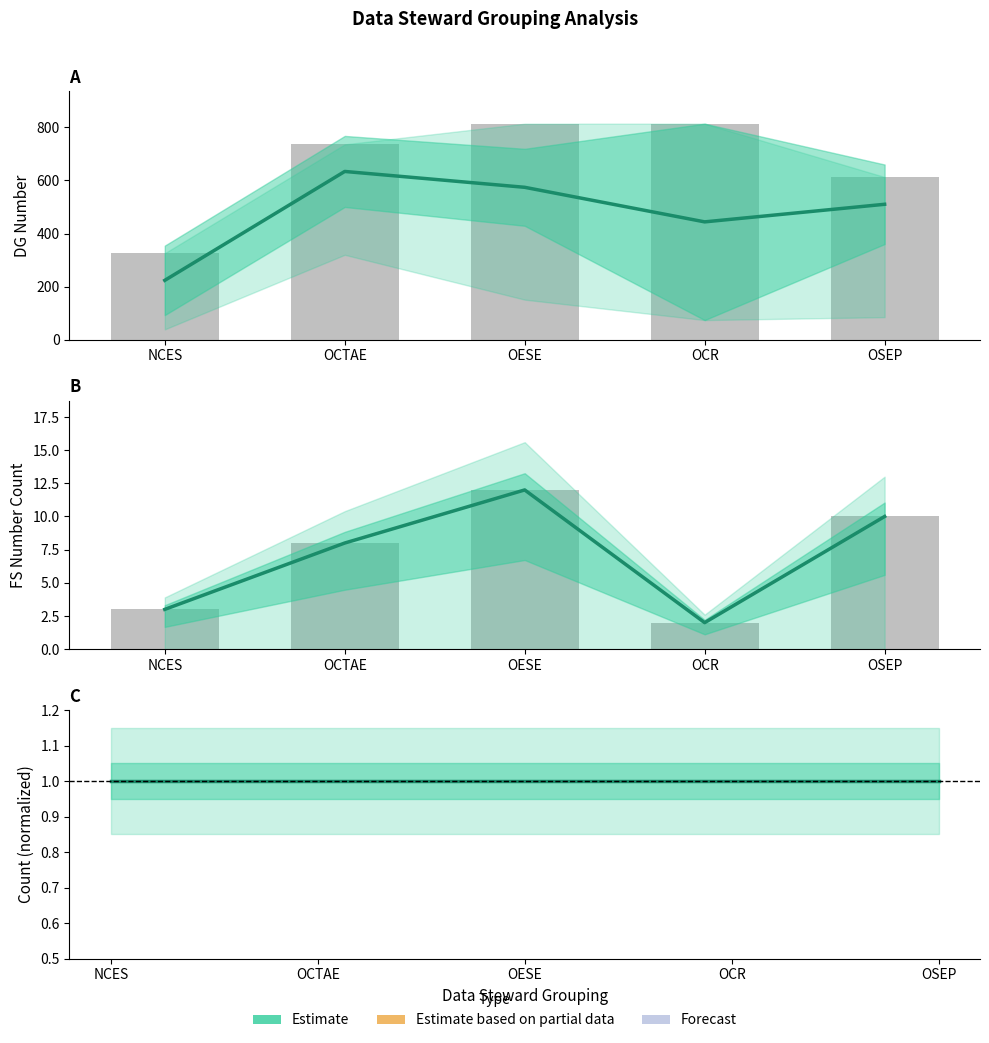

Reading left to right, transcribe all the data shown in this chart.

Mean DG Number: NCES=223.7	OCTAE=634.0	OESE=574.2	OCR=444.0	OSEP=510.3
FS Count: NCES=3.0	OCTAE=8.0	OESE=12.0	OCR=2.0	OSEP=10.0
Count (normalized): NCES=1.0	OCTAE=1.0	OESE=1.0	OCR=1.0	OSEP=1.0